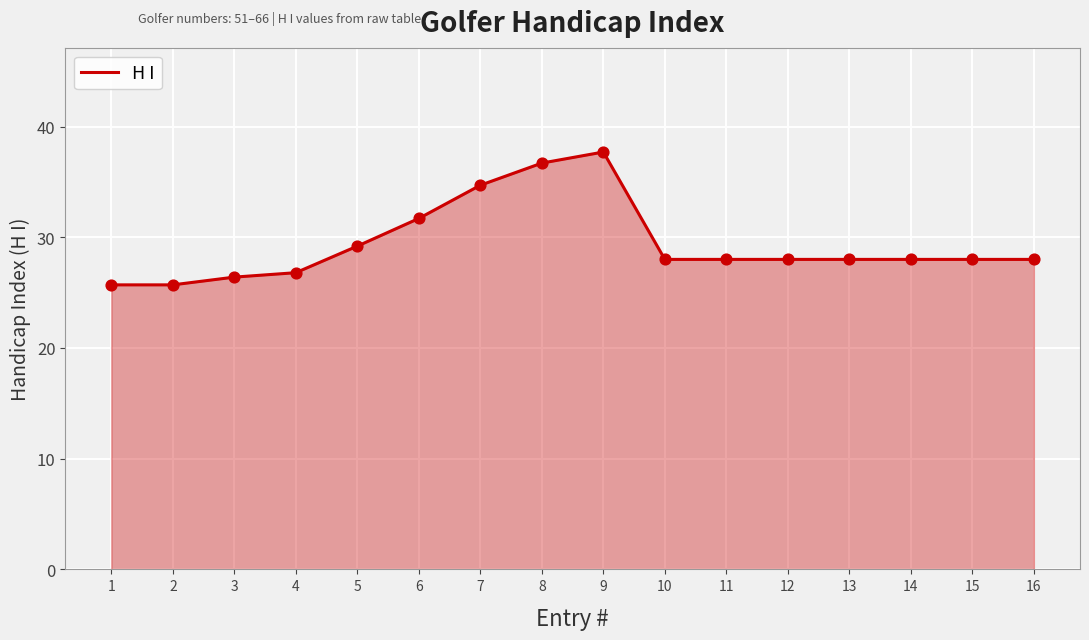

What is the change in value from 1 to 5?

+3.5